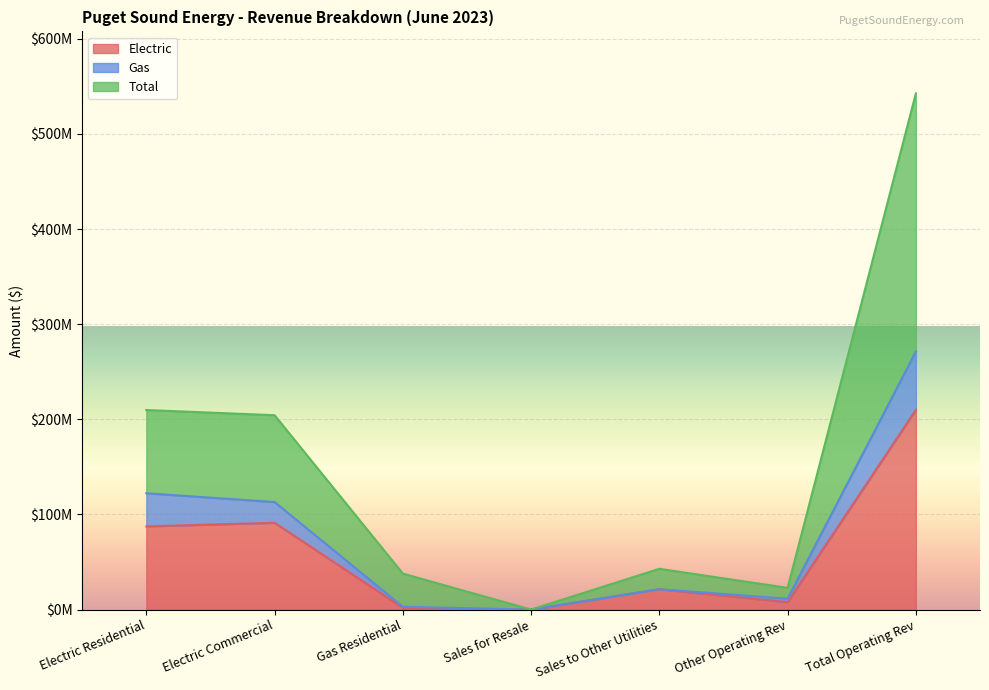

At which label is Total closest to 271324116?

Electric Residential